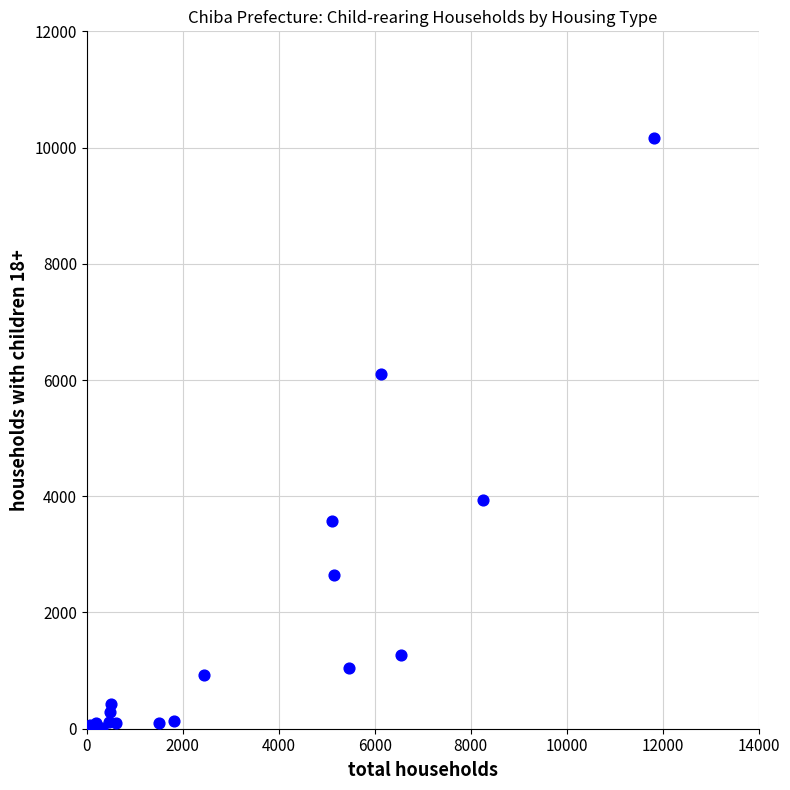

What Y value in the scatter plot is closest to 5085?

6099